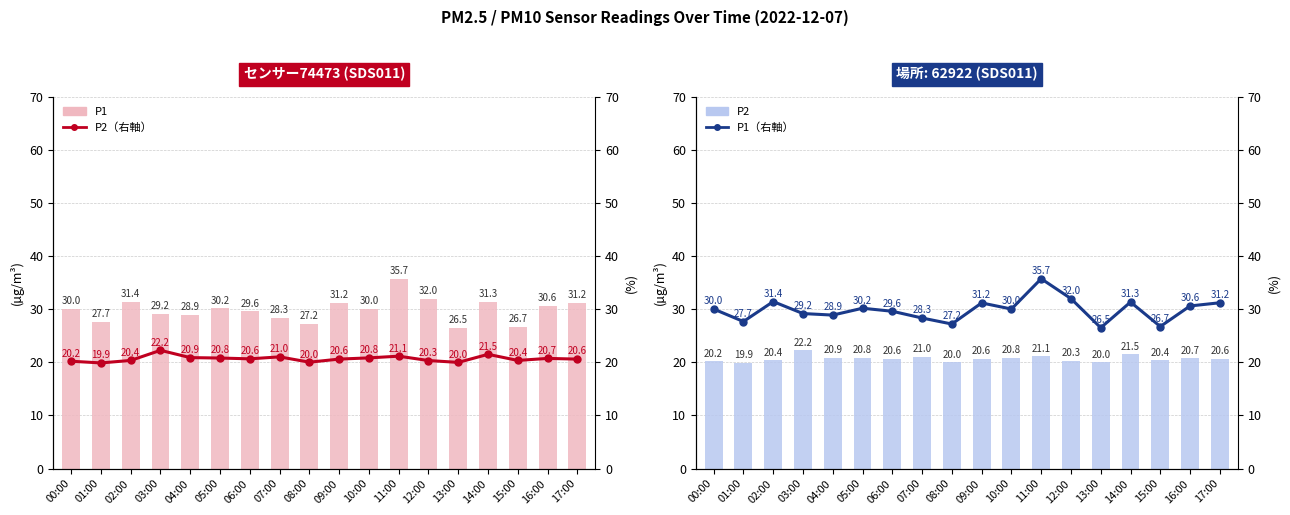

Does the chart contain stacked bars?

No